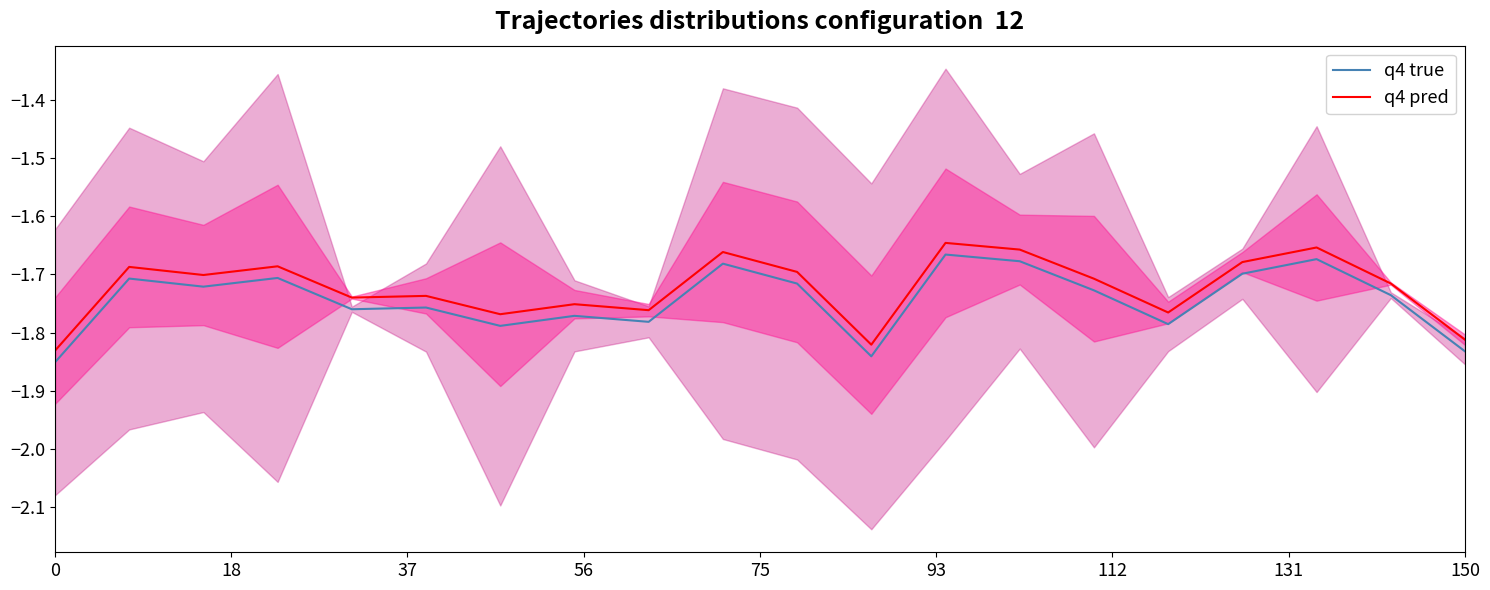

True or false: q4 true and q4 pred intersect in this chart.

False